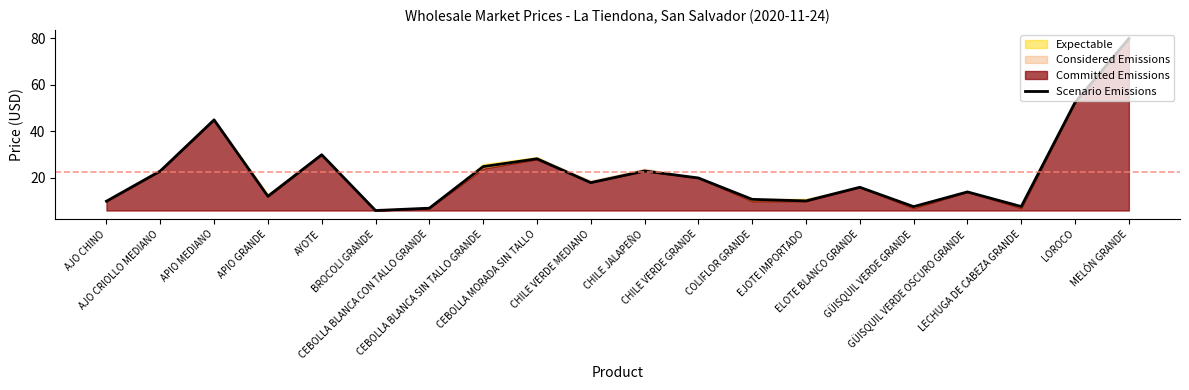

Reading left to right, list all the values displayed in this chart.

AJO CHINO=10.0	AJO CRIOLLO MEDIANO=23.0	APIO MEDIANO=45.0	APIO GRANDE=12.1	AYOTE=30.0	BROCOLI GRANDE=6.0	CEBOLLA BLANCA CON TALLO GRANDE=7.0	CEBOLLA BLANCA SIN TALLO GRANDE=24.9	CEBOLLA MORADA SIN TALLO=28.2	CHILE VERDE MEDIANO=18.0	CHILE JALAPEÑO=23.0	CHILE VERDE GRANDE=20.0	COLIFLOR GRANDE=10.8	EJOTE IMPORTADO=10.1	ELOTE BLANCO GRANDE=16.0	GÜISQUIL VERDE GRANDE=7.7	GÜISQUIL VERDE OSCURO GRANDE=14.0	LECHUGA DE CABEZA GRANDE=7.7	LOROCO=52.5	MELÓN GRANDE=80.0